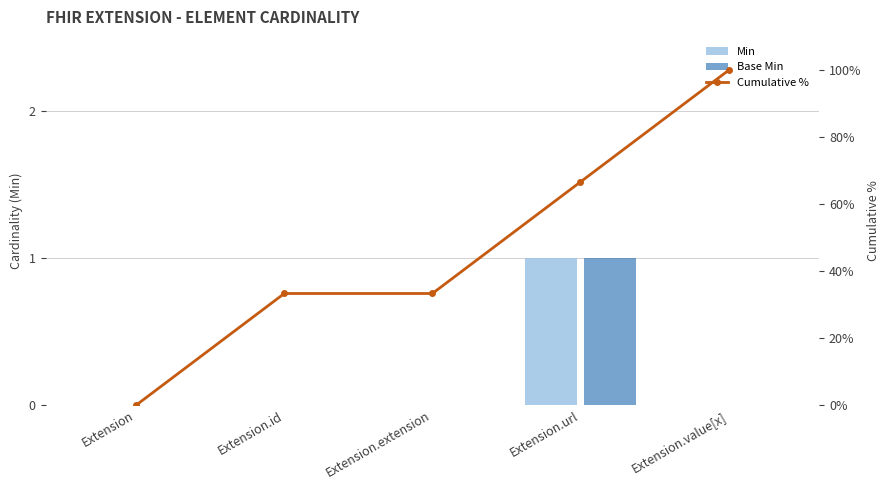

What is the average value of the Min series?

0.2